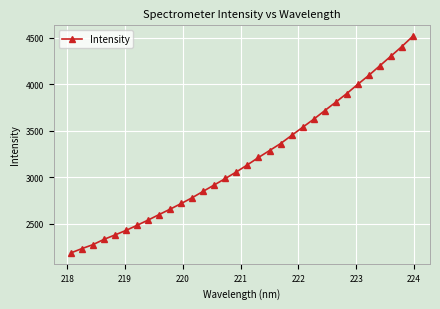

Count the number of values greater than 3131.

16